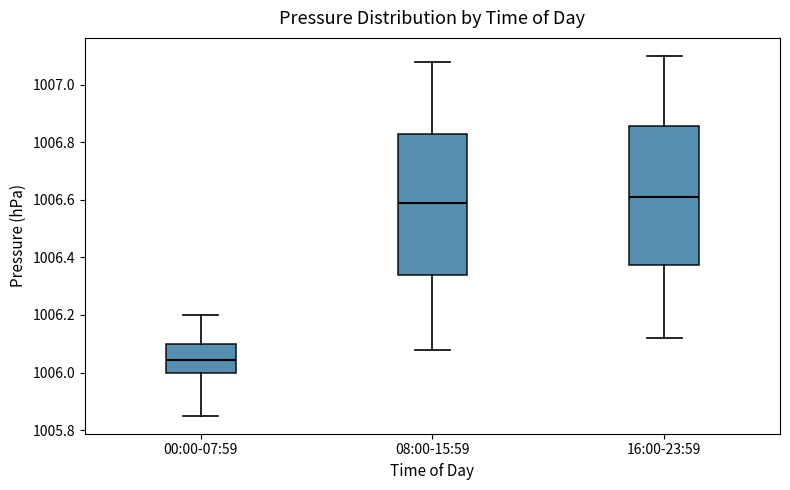

Reading left to right, read every box against the y-axis: the position of its median line, the range the box covers, and the ends of its whiskers. The values are not printed on the chart, so give them approximately, as read against the axis.

00:00-07:59: median 1006.04, box 1006.00 to 1006.10, whiskers 1005.86 to 1006.20
08:00-15:59: median 1006.60, box 1006.34 to 1006.82, whiskers 1006.08 to 1007.08
16:00-23:59: median 1006.62, box 1006.38 to 1006.86, whiskers 1006.12 to 1007.10